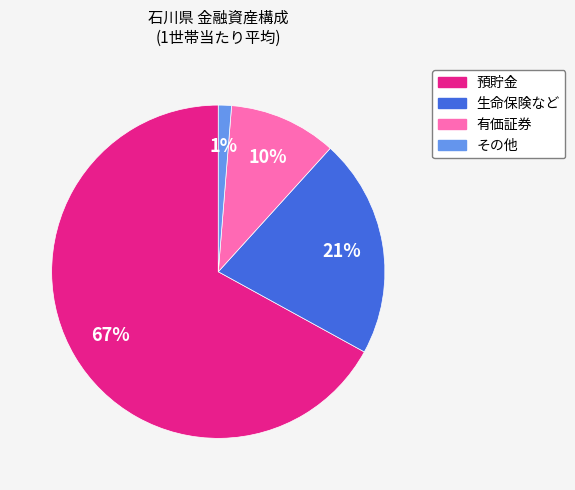

The 預貯金 slice represents 82% of the pie. True or false?

False